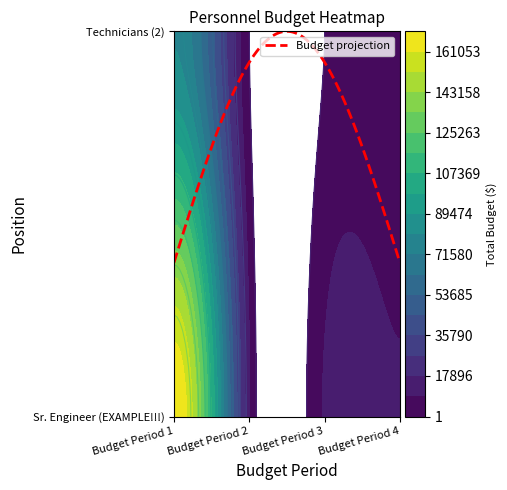

Reading left to right, what are all the values shown in this chart?

Sr. Engineer (EXAMPLE!!!): Budget Period 1=170000	Budget Period 2=10000	Budget Period 3=10000	Budget Period 4=10000
Technicians (2): Budget Period 1=80000	Budget Period 2=0	Budget Period 3=0	Budget Period 4=0